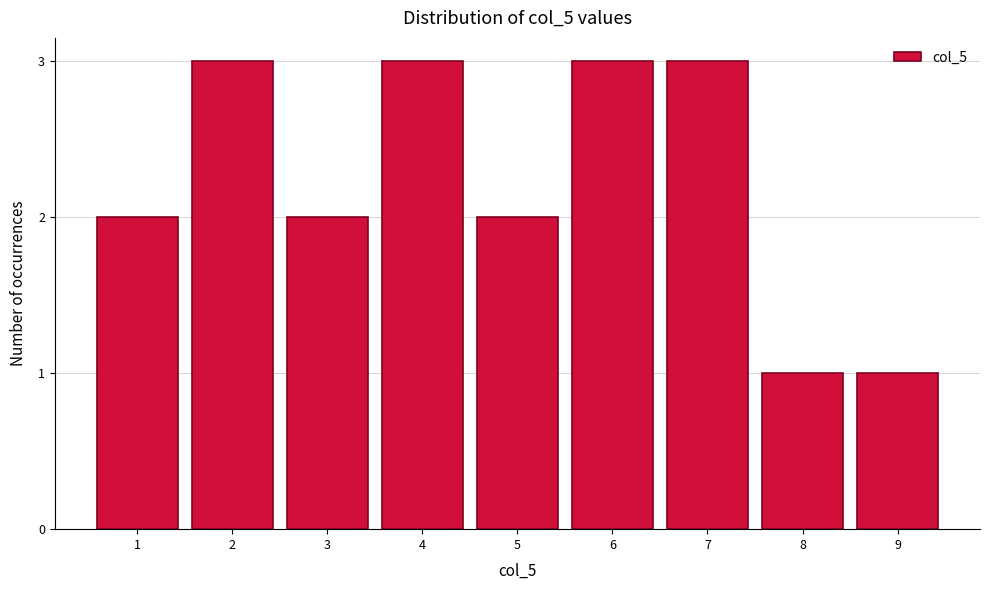

Reading left to right, list all the values displayed in this chart.

2	3	2	3	2	3	3	1	1